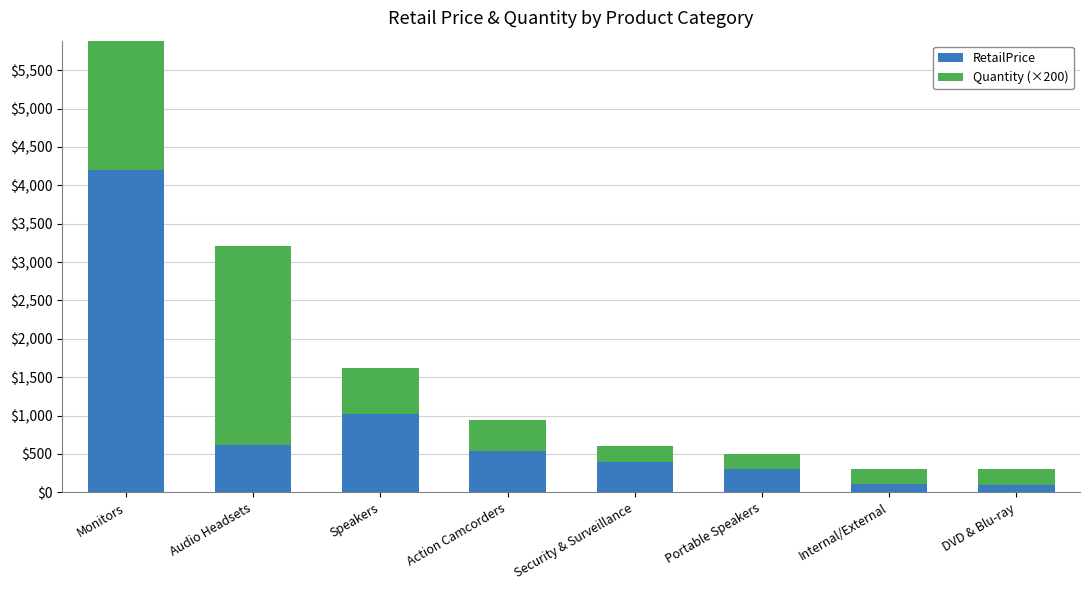

Reading left to right, transcribe all the data shown in this chart.

RetailPrice: Monitors=4203.9	Audio Headsets=614.9	Speakers=1017.9	Action Camcorders=538.0	Security & Surveillance=399.0	Portable Speakers=299.0	Internal/External=105.0	DVD & Blu-ray=98.0
Quantity (×200): Monitors=3600.0	Audio Headsets=2600.0	Speakers=600.0	Action Camcorders=400.0	Security & Surveillance=200.0	Portable Speakers=200.0	Internal/External=200.0	DVD & Blu-ray=200.0